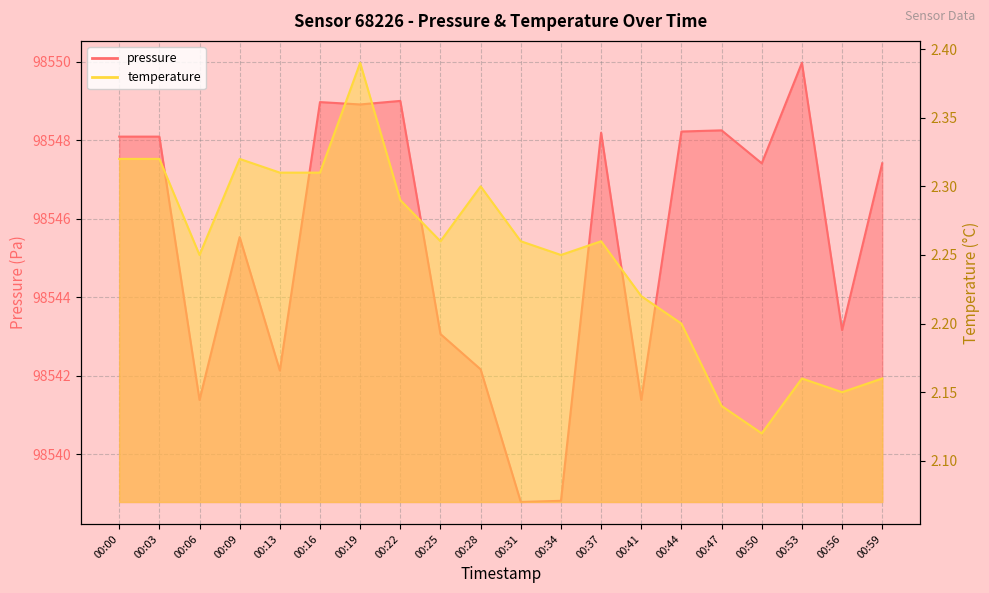

How many interior local valleys does the temperature series have?

5